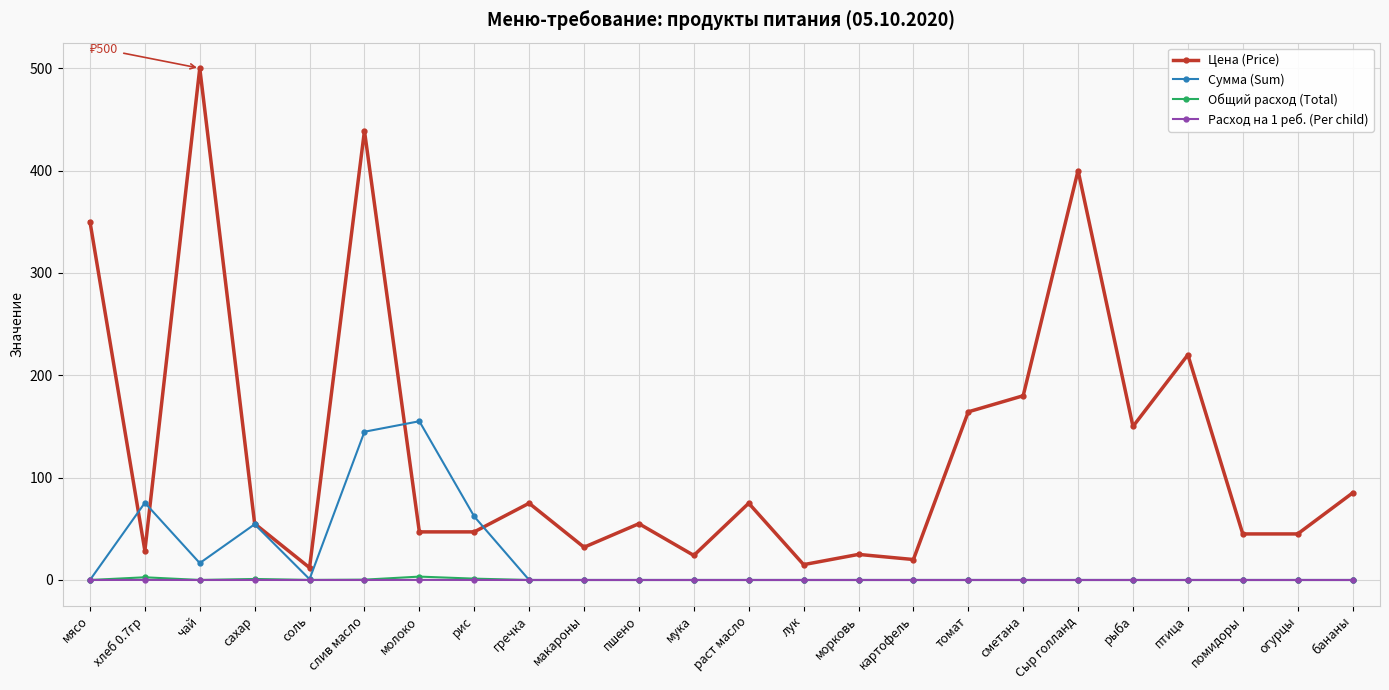

Does the chart display data point markers on the line(s)?

Yes